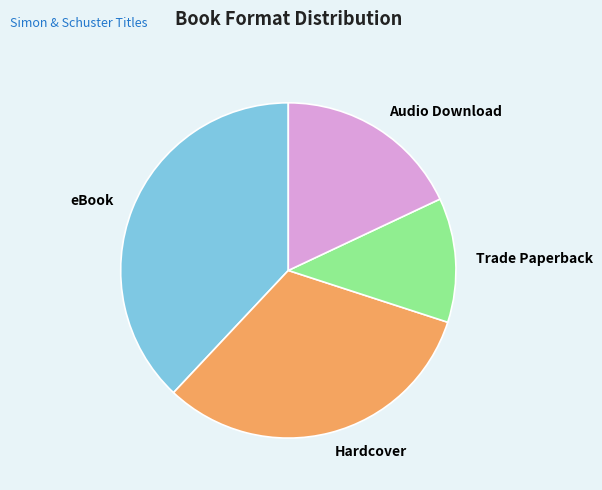

Rank the categories by value from highest to lowest.

eBook, Hardcover, Audio Download, Trade Paperback